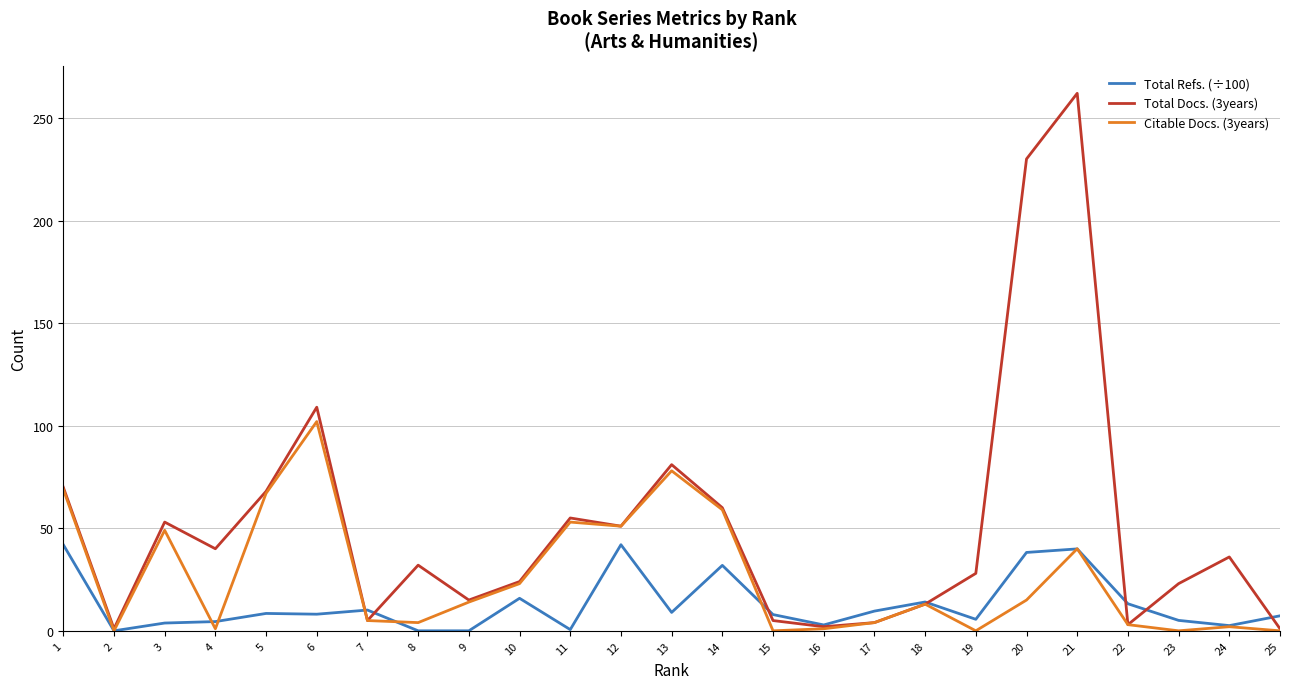

Which series has the largest total across all categories?

Total Docs. (3years)